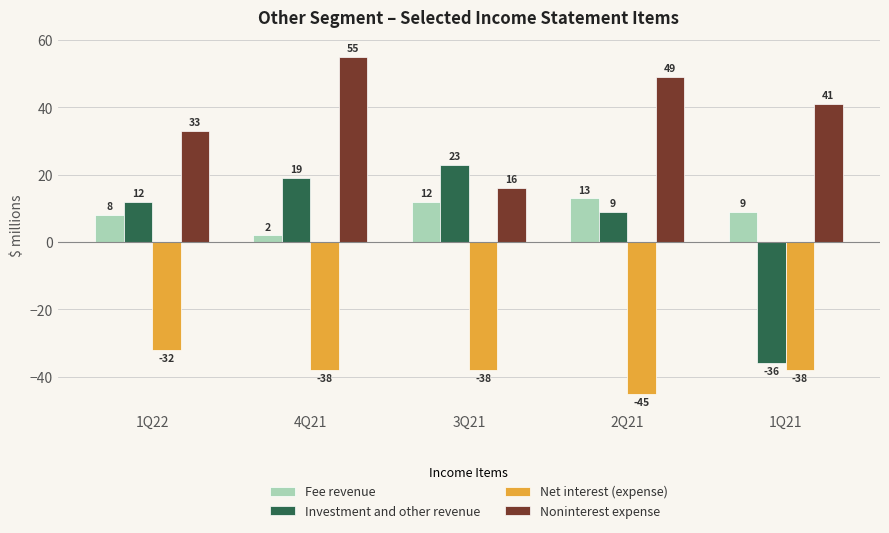

Count the number of categories in the chart.

5